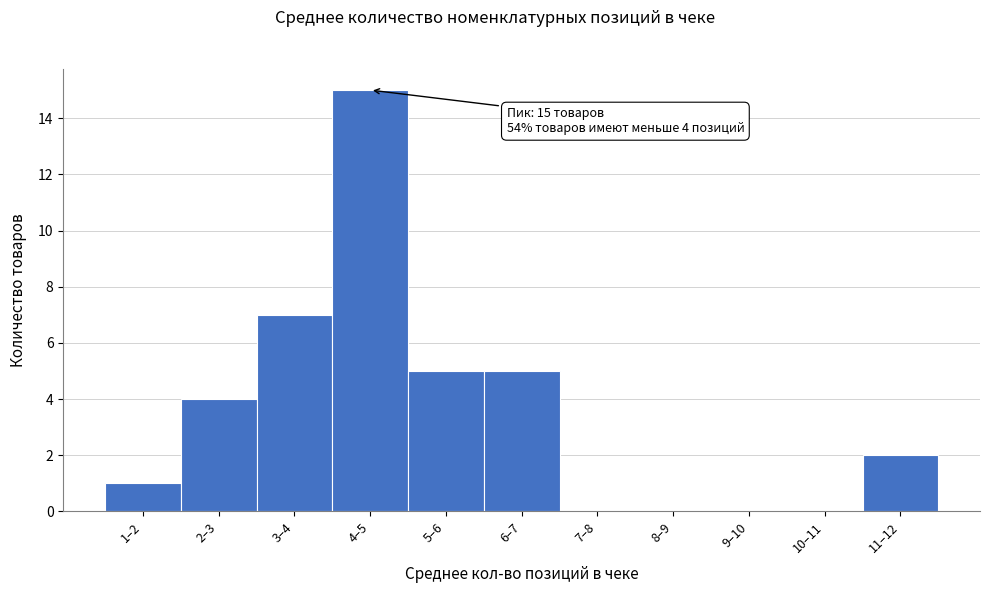

Reading left to right, extract all data points from this chart.

1–2=1	2–3=4	3–4=7	4–5=15	5–6=5	6–7=5	7–8=0	8–9=0	9–10=0	10–11=0	11–12=2